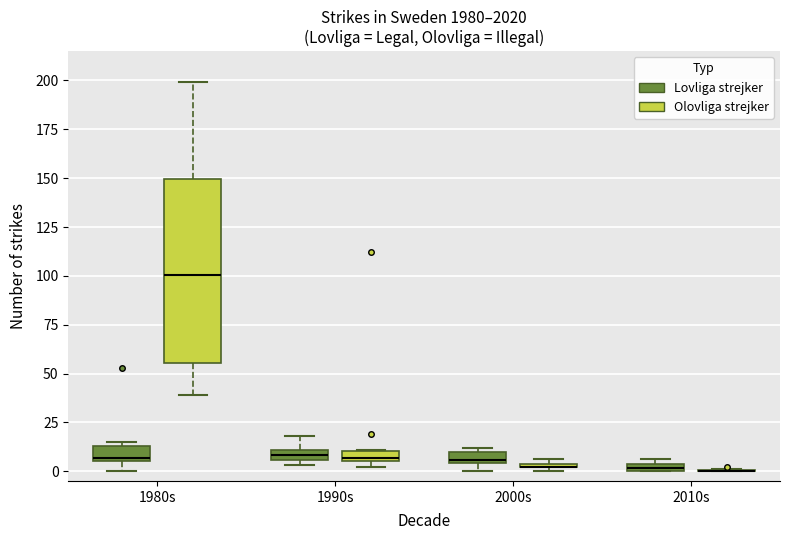

Comparing the boxes themselves (not the whiskers), which one is the tallest?

1980s (Olovliga strejker)